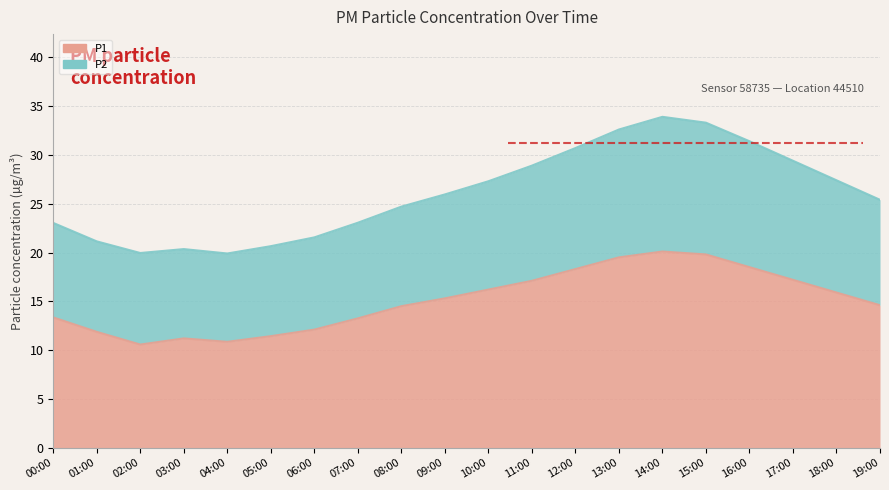

How many lines are shown in the chart?

2